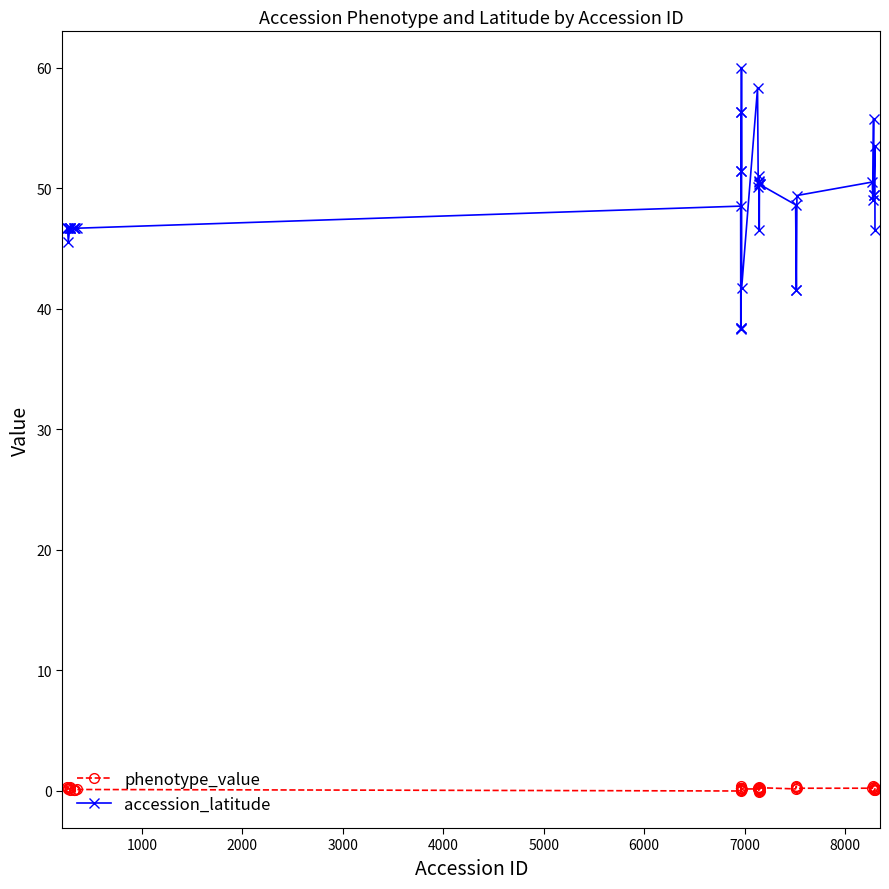

True or false: accession_latitude and phenotype_value cross at least once.

False